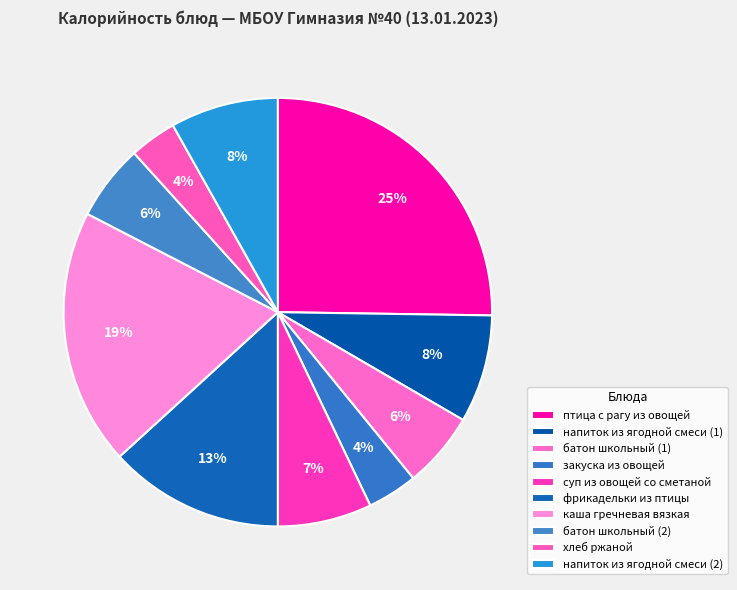

True or false: батон школьный (1) accounts for 1% of the total.

False